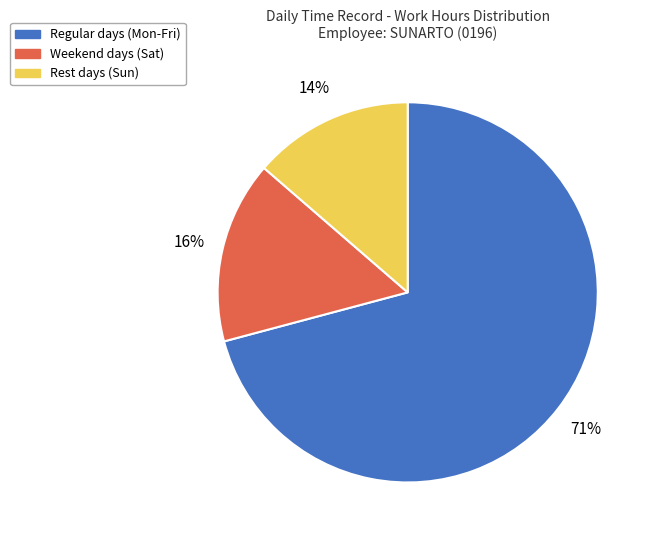

Is there a majority slice in this chart?

Yes